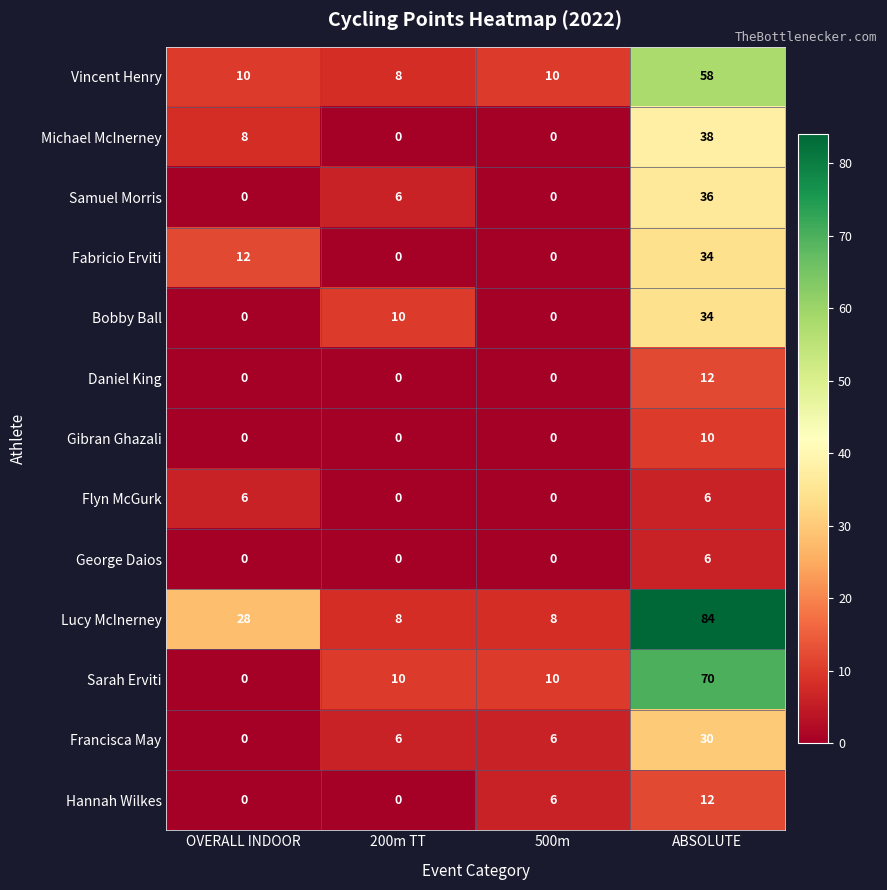

What is the difference between the highest and lowest values at ABSOLUTE?

78